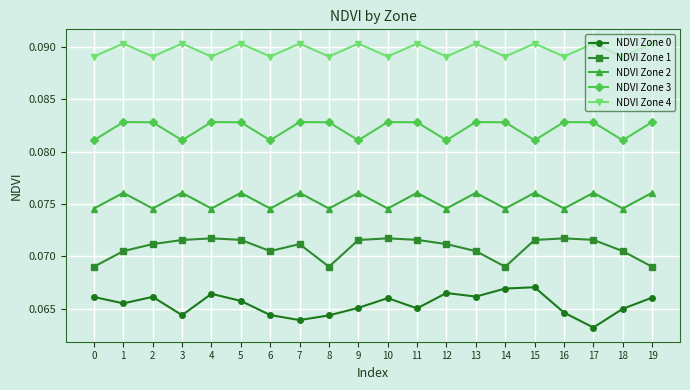

Where is NDVI Zone 0 nearest to the value 0?

17